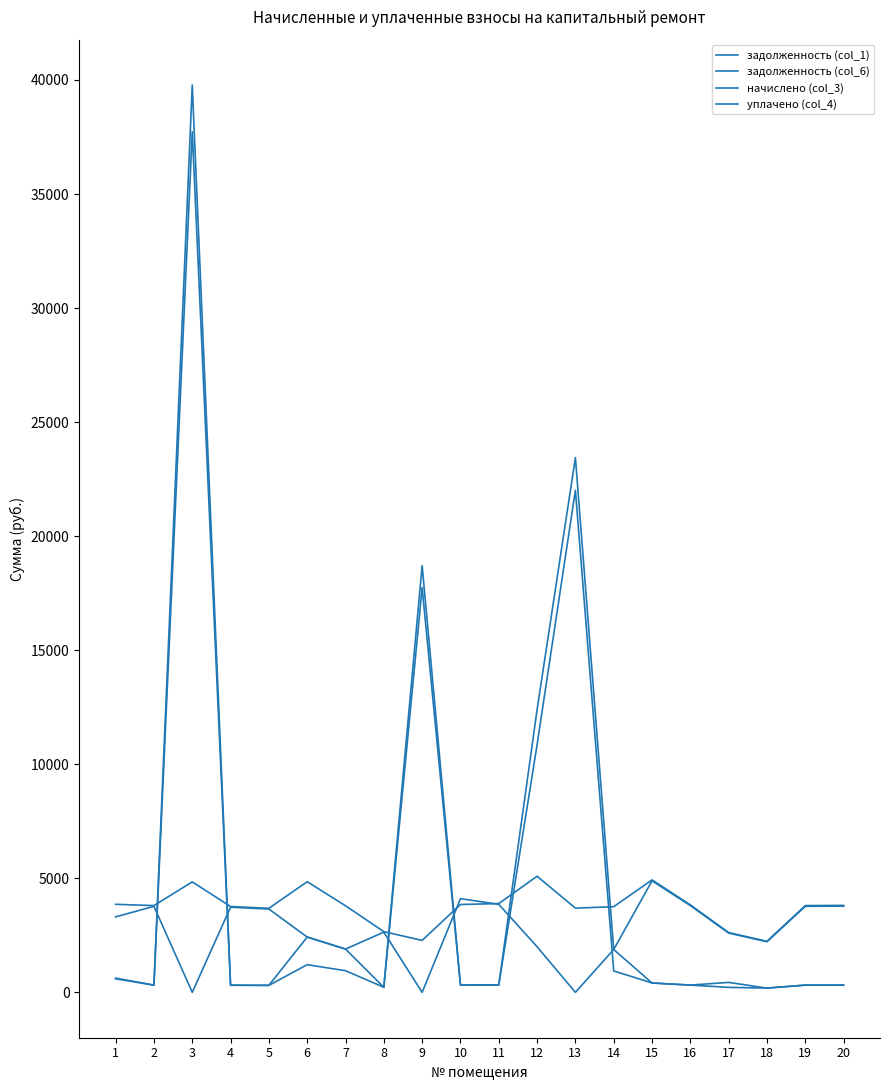

How many lines are shown in the chart?

4